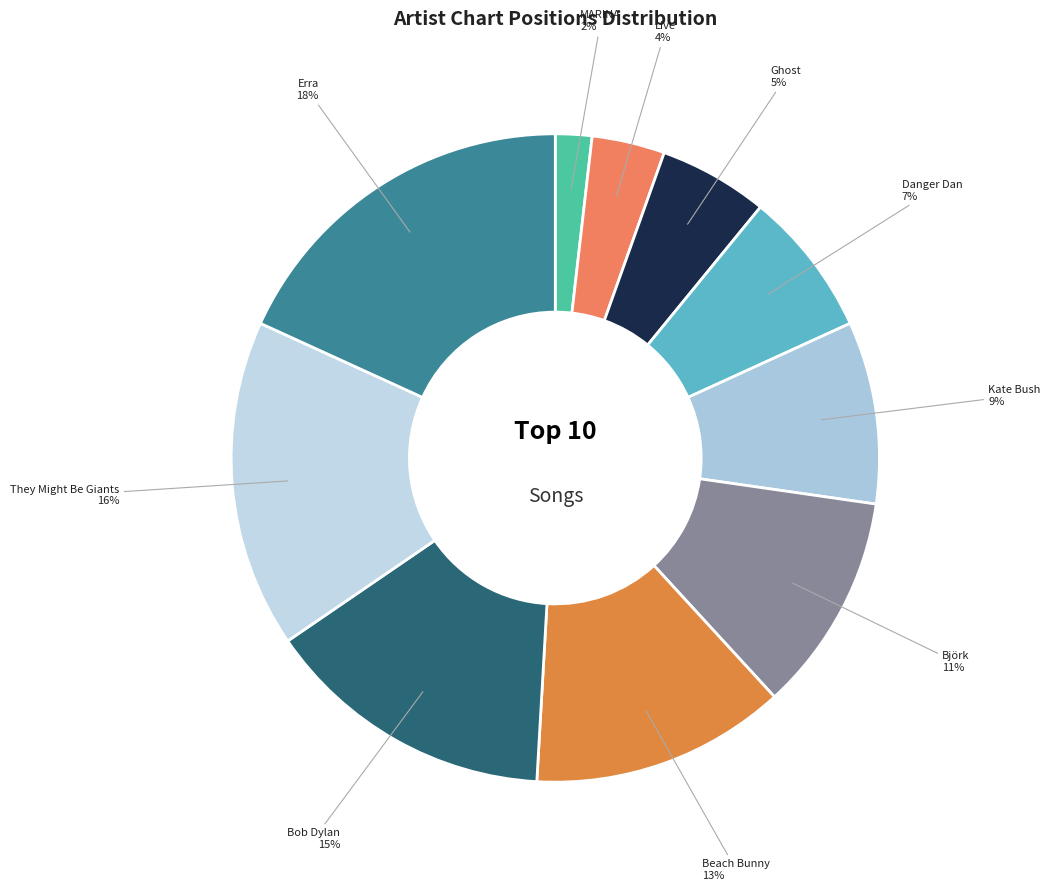

Count the number of slices in the pie.

10